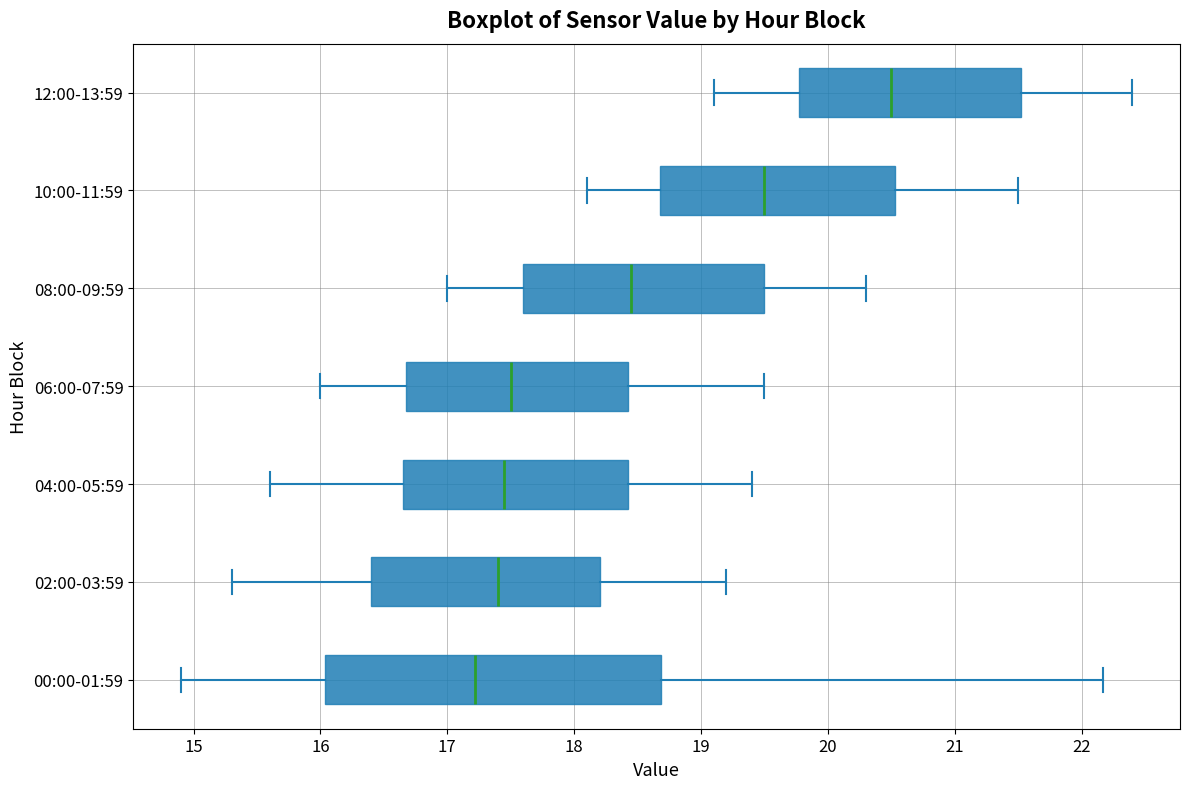

Reading bottom to top, transcribe this box plot: for each box, give where its median line is, the range the box spans, and where its two whiskers end, as read against the x-axis. The values are not printed on the chart, so give them approximately, as read against the axis.

00:00-01:59: median 17.2, box 16.0 to 18.7, whiskers 14.9 to 22.2
02:00-03:59: median 17.4, box 16.4 to 18.2, whiskers 15.3 to 19.2
04:00-05:59: median 17.5, box 16.7 to 18.4, whiskers 15.6 to 19.4
06:00-07:59: median 17.5, box 16.7 to 18.4, whiskers 16.0 to 19.5
08:00-09:59: median 18.5, box 17.6 to 19.5, whiskers 17.0 to 20.3
10:00-11:59: median 19.5, box 18.7 to 20.5, whiskers 18.1 to 21.5
12:00-13:59: median 20.5, box 19.8 to 21.5, whiskers 19.1 to 22.4